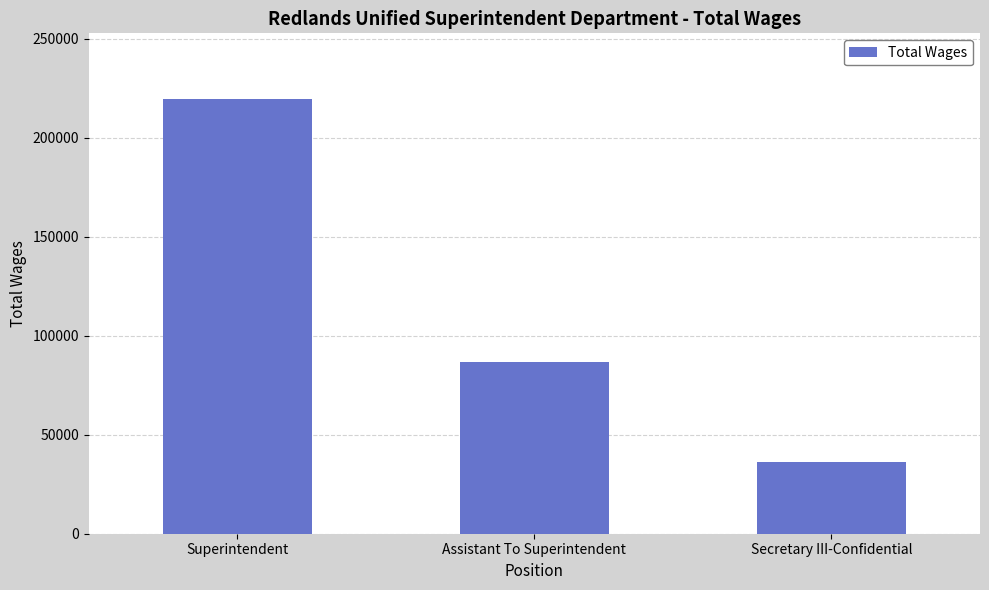

At which category does the chart reach its peak across all series?

Superintendent